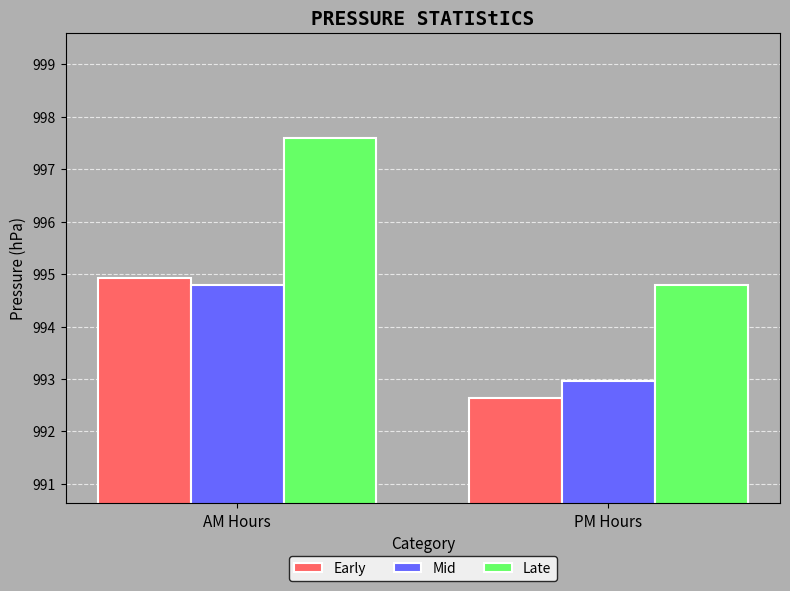

The Late series shows 997.6 at AM Hours. True or false?

True